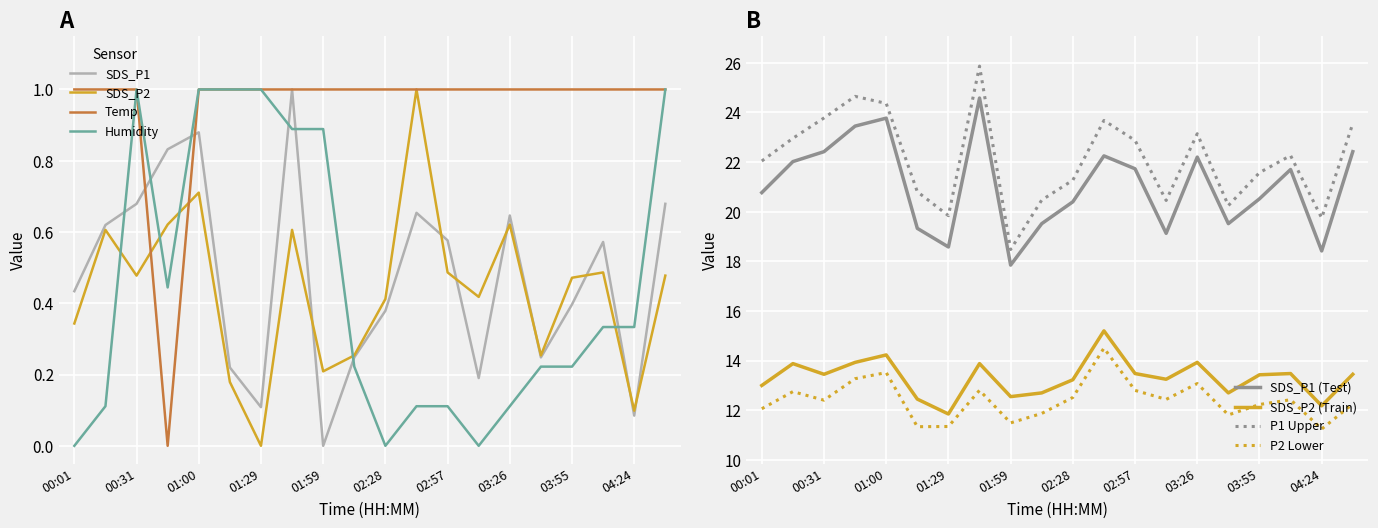

At 02:28, list the series in order from largest to smallest.

Temp, SDS_P2, SDS_P1, Humidity